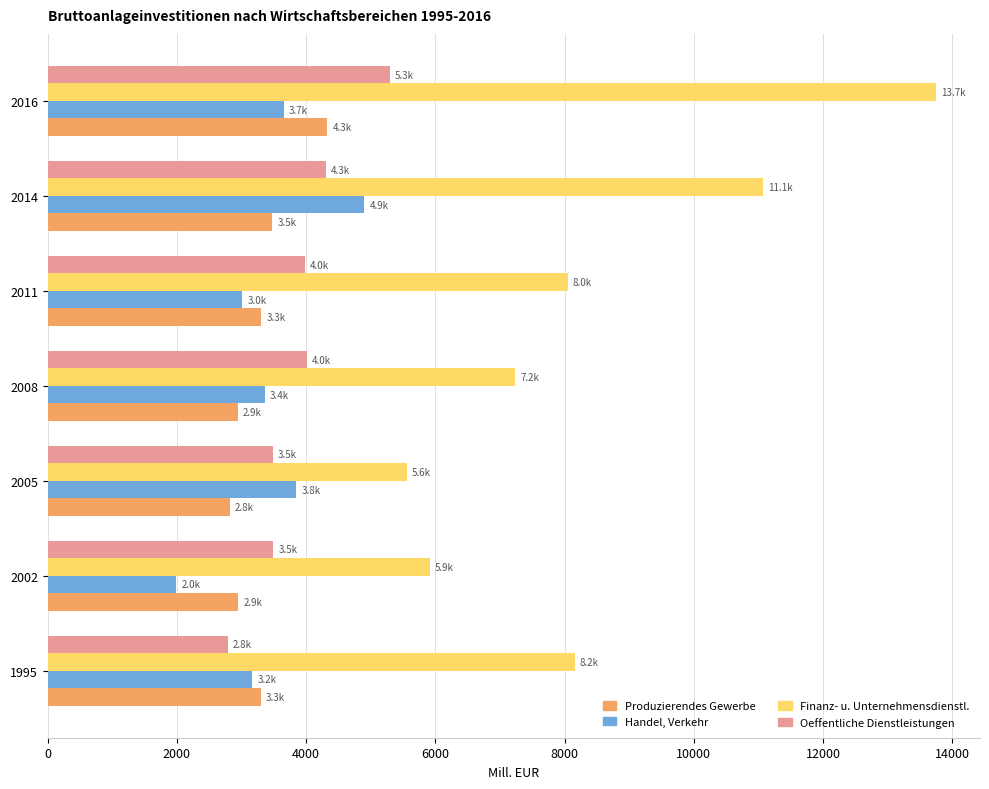

What are all the series names shown in the legend?

Produzierendes Gewerbe, Handel, Verkehr, Finanz- u. Unternehmensdienstl., Oeffentliche Dienstleistungen